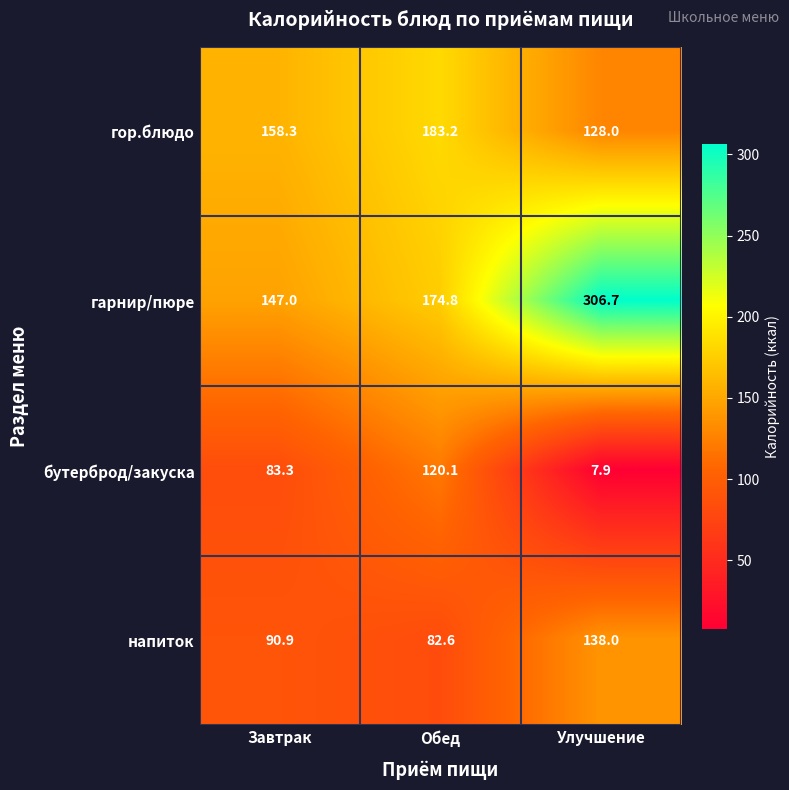

How many categories are shown in the chart?

3